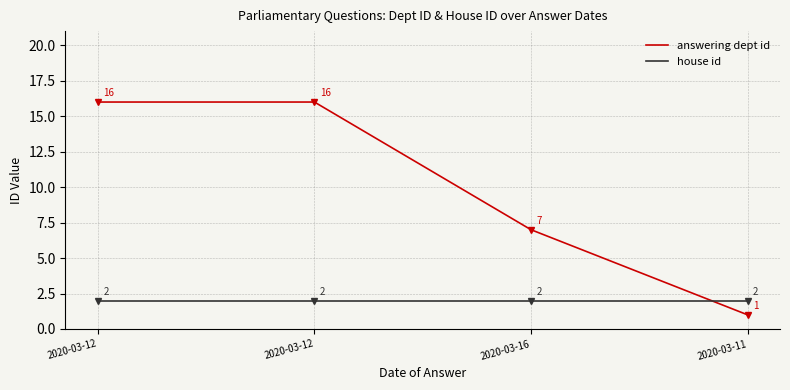

Reading left to right, transcribe all the data shown in this chart.

answering dept id: 16	16	7	1
house id: 2	2	2	2